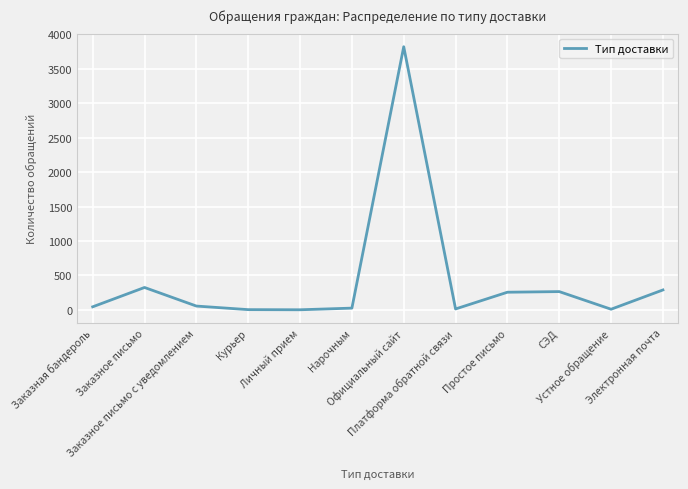

What is the greatest value displayed?

3822